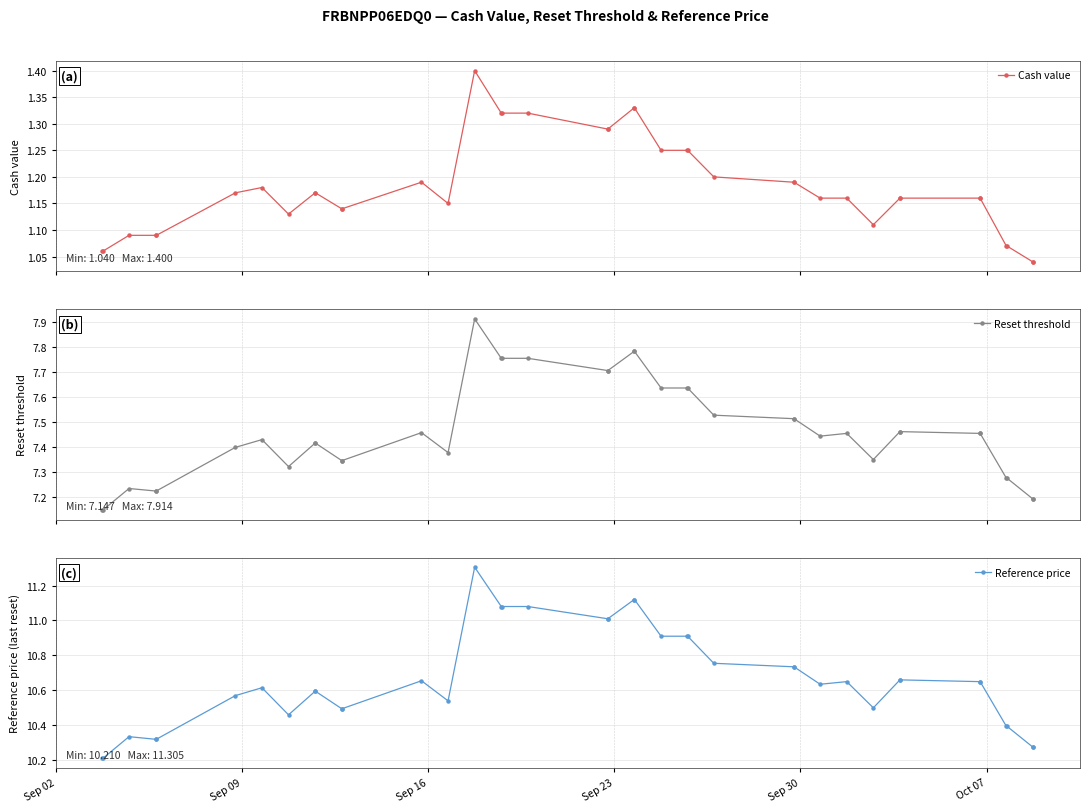

What is the value of the Reset threshold point at the 19th from the left?

7.7